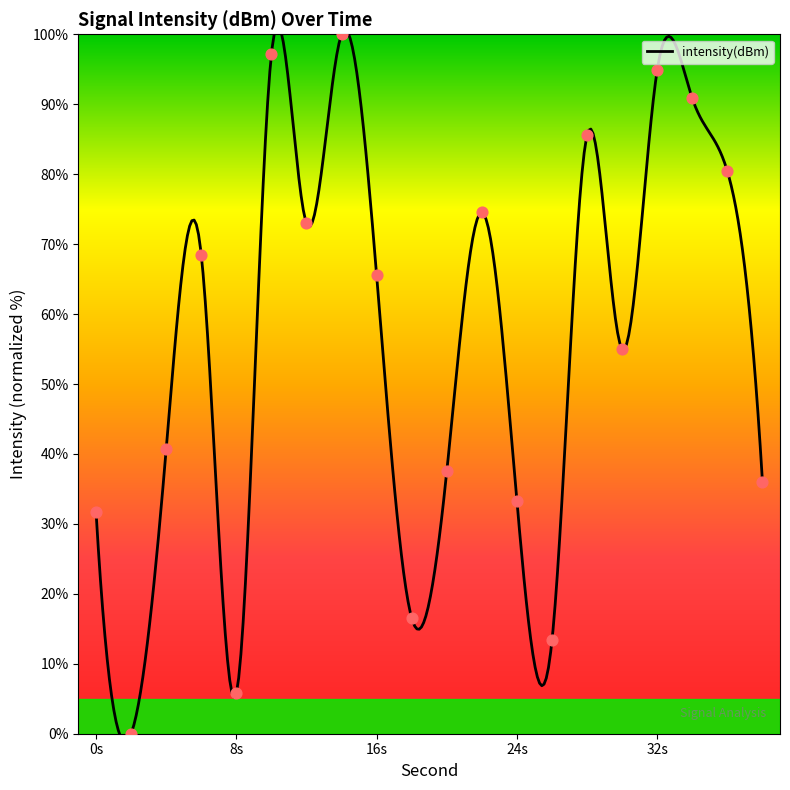

Which has a higher value, 20 or 18?

20